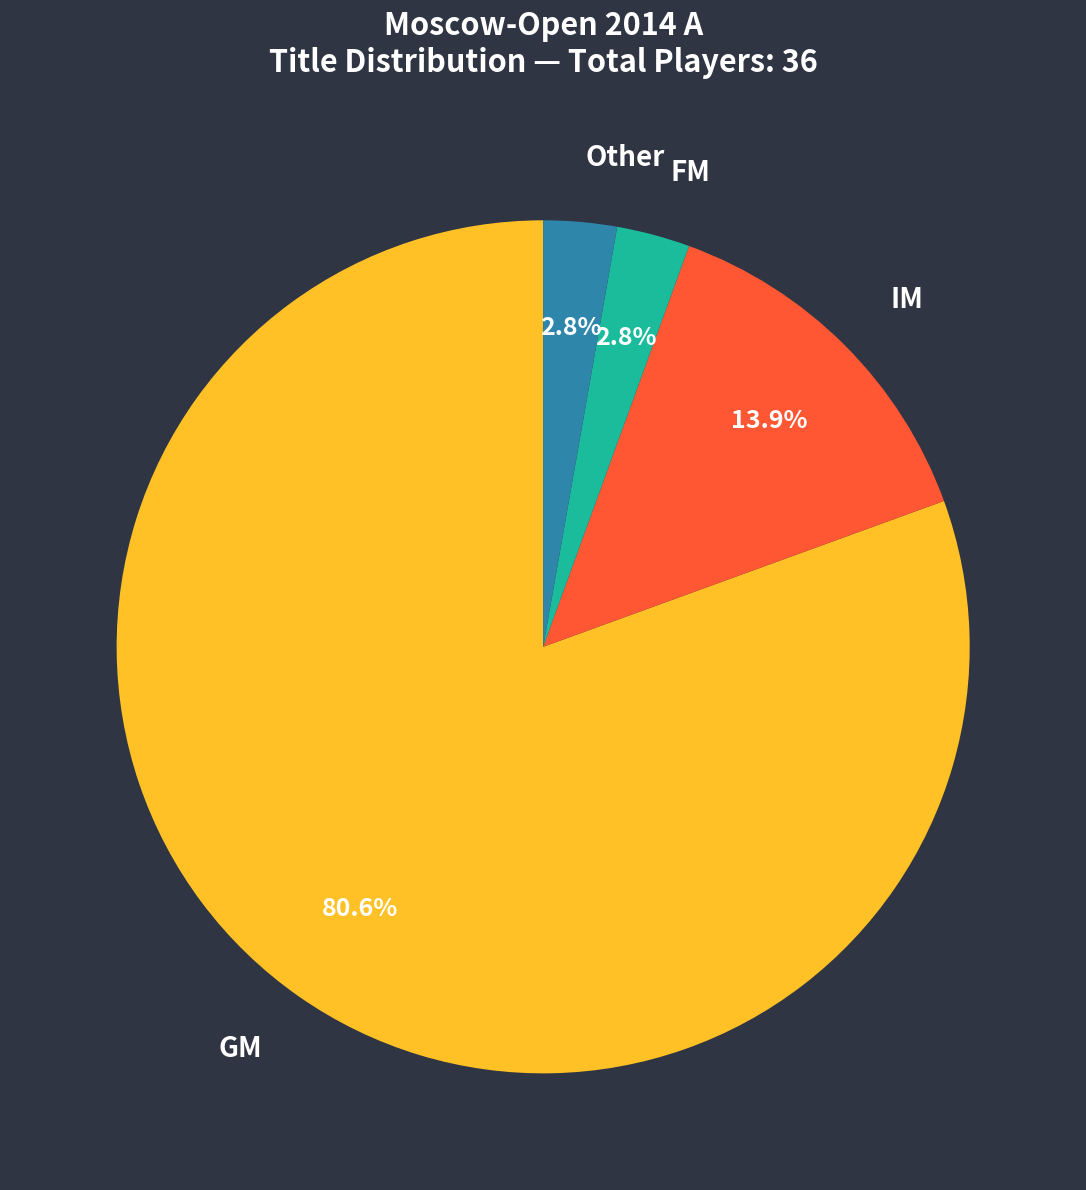

Which category has the biggest portion of the pie?

GM